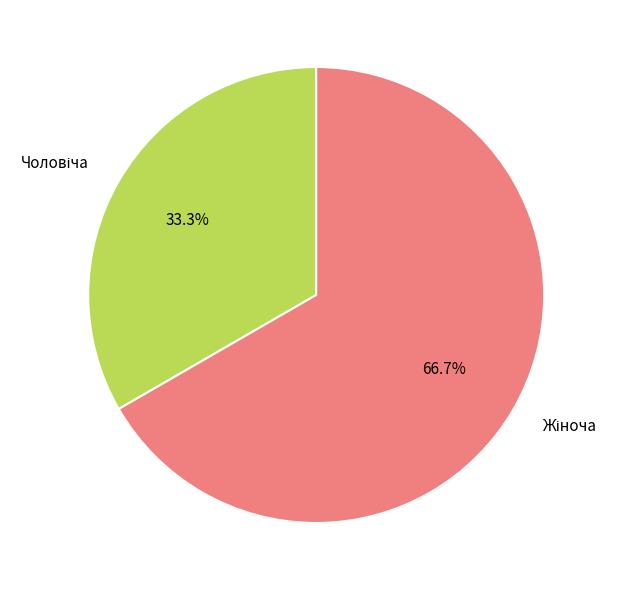

Does any single category account for the majority?

Yes